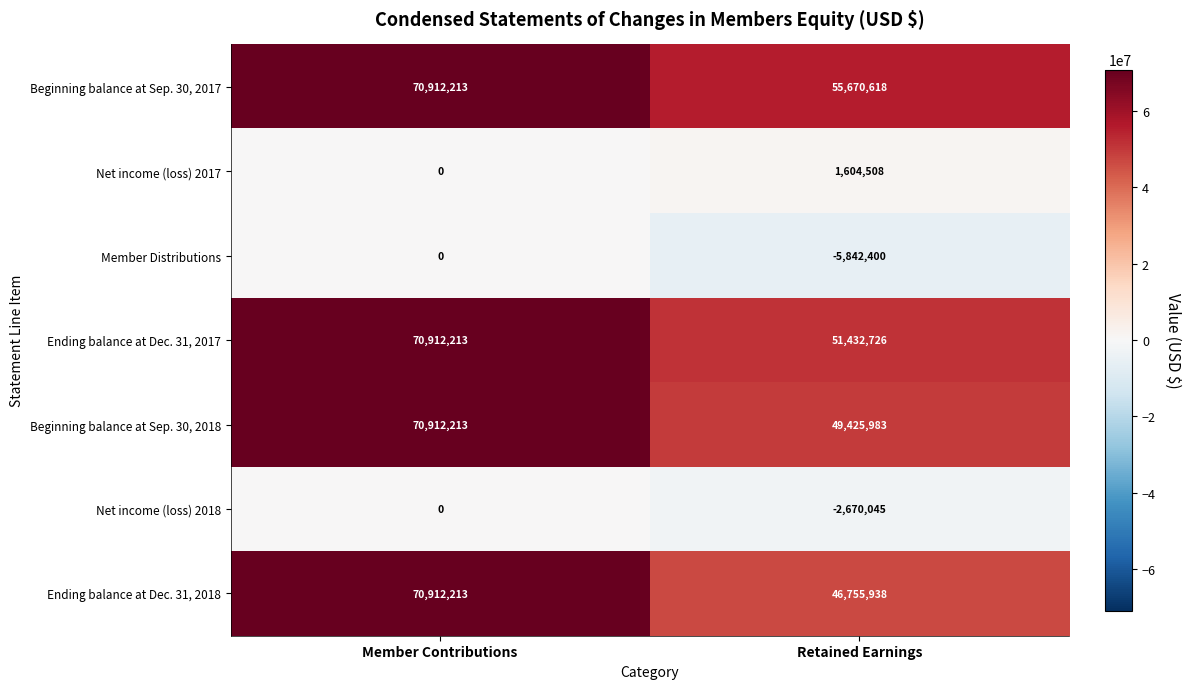

At which label does Member Distributions reach its minimum?

Retained Earnings